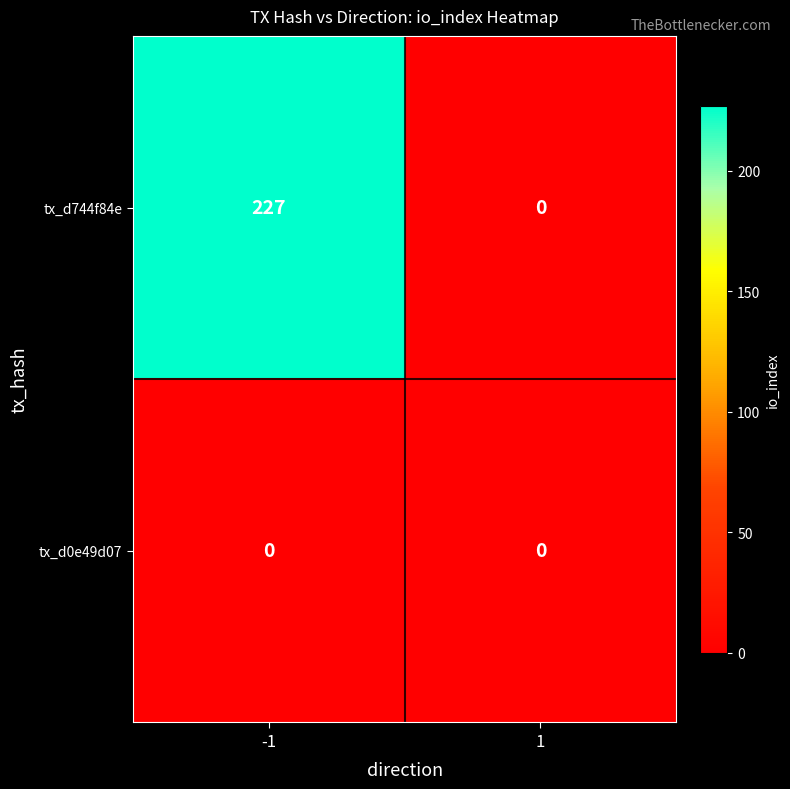

Between -1 and 1, which series saw the biggest shift?

tx_d744f84e